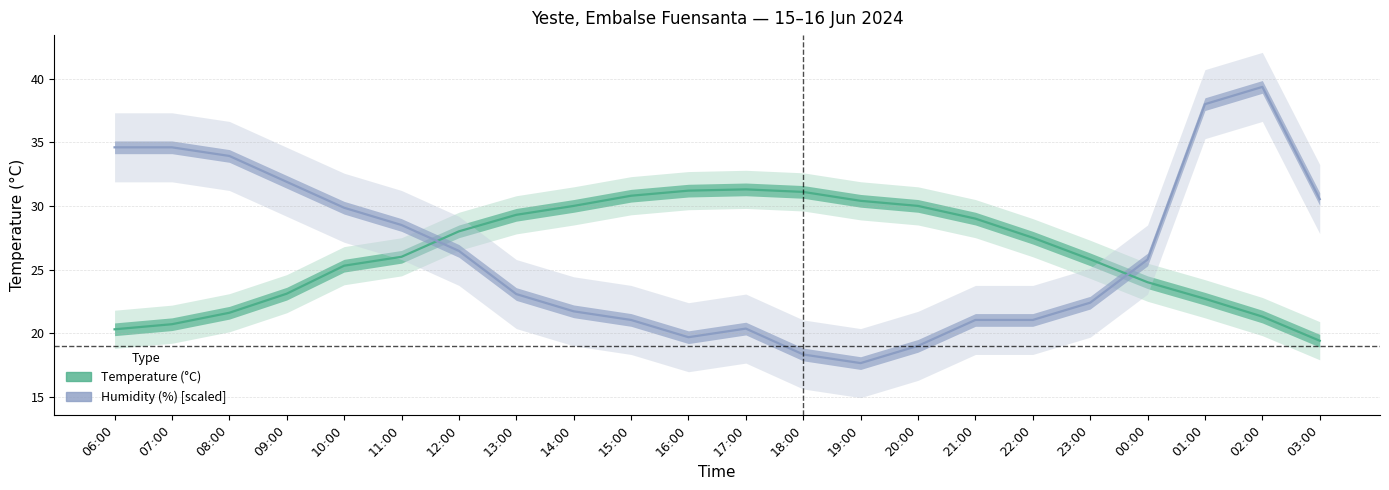

What is the average value of the Humidity (%) series?

26.3